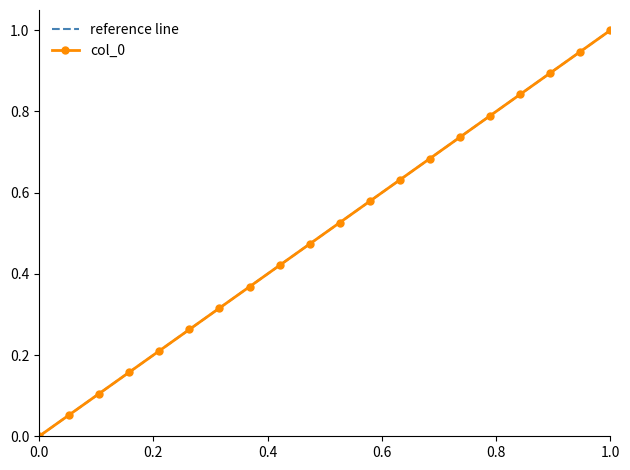

How many values are above zero?

19